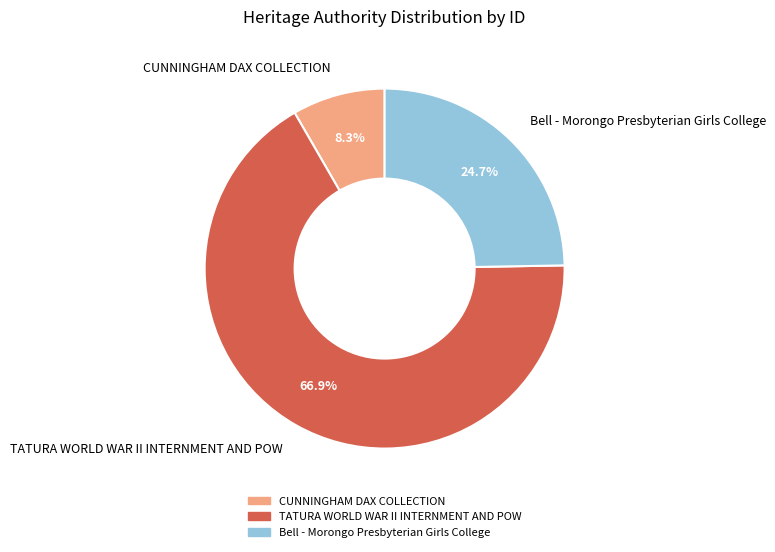

How many slices are in this pie chart?

3